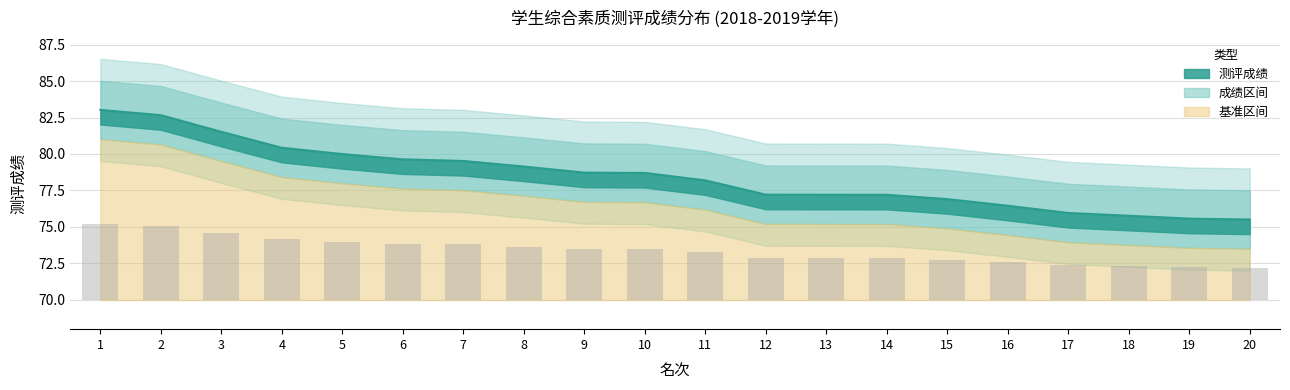

Where is 成绩上界 nearest to the value 3?

12